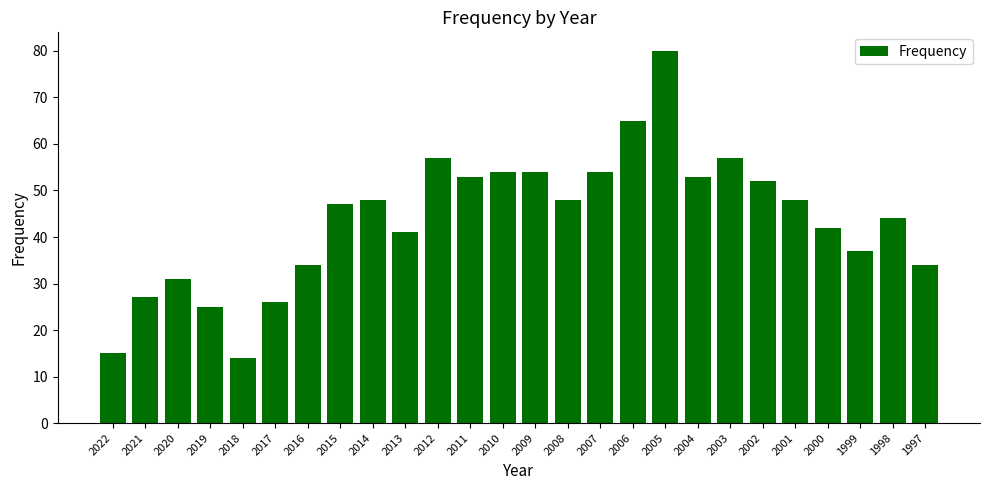

What is the smallest value displayed?

14